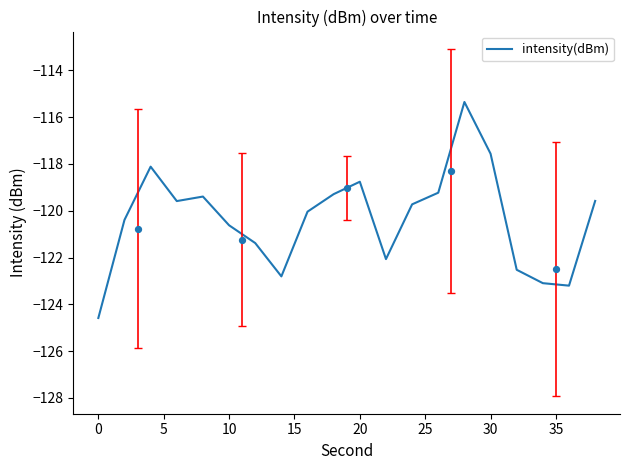

What is the lowest value of the intensity(dBm) series?

-124.6